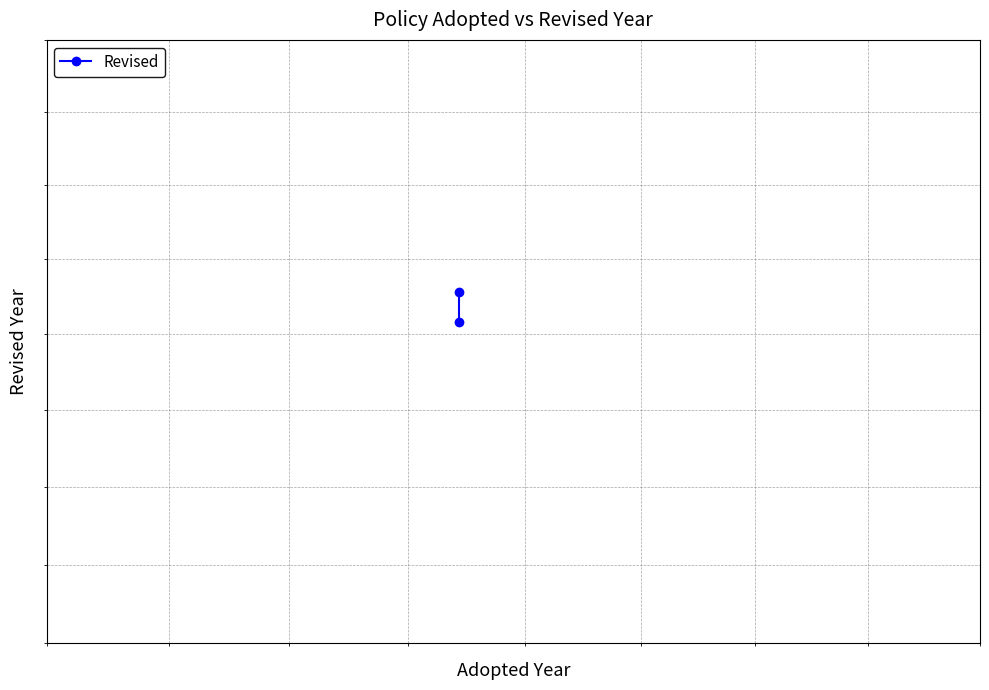

True or false: the data shows 917 at 1000.

False